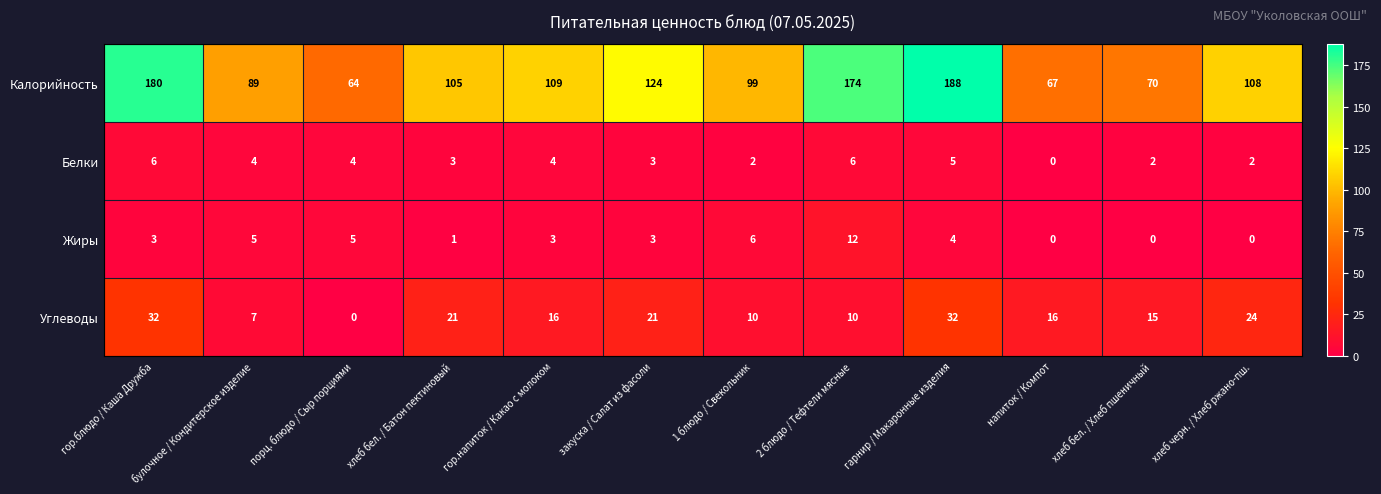

What is the maximum value for Белки?

6